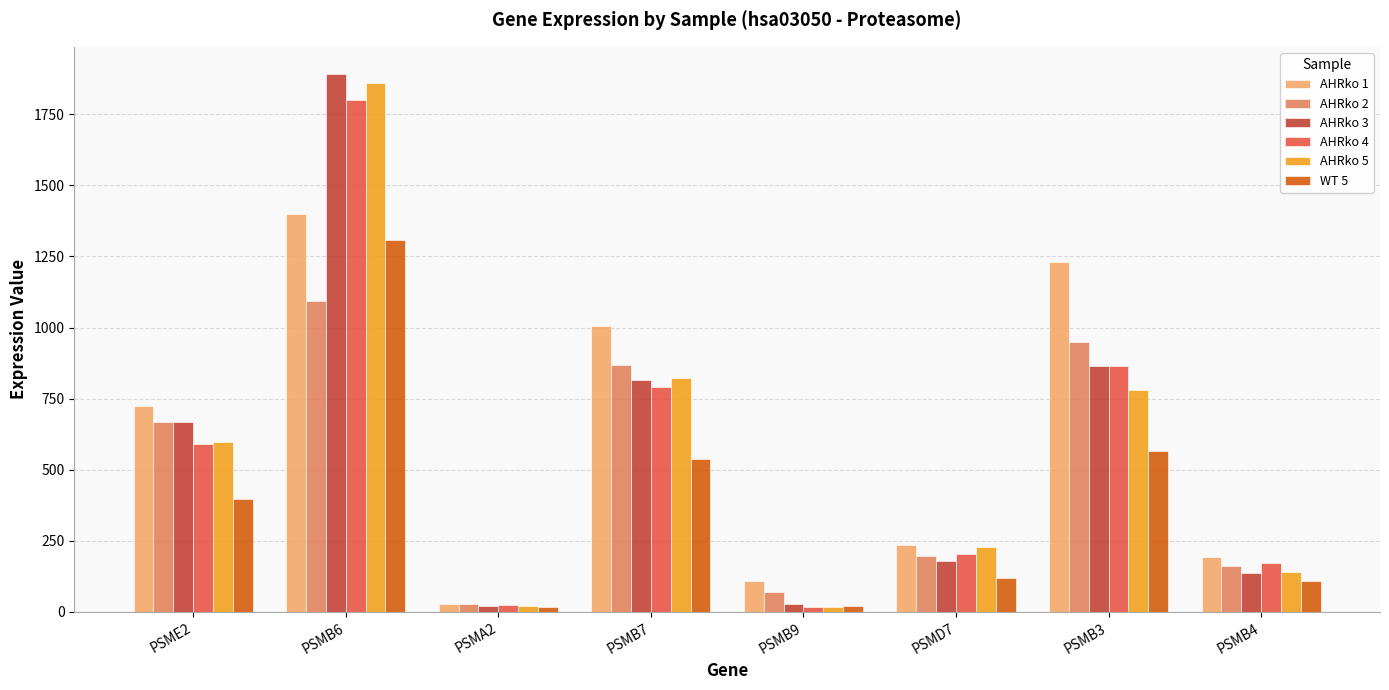

Which category has the highest value across all series?

PSMB6